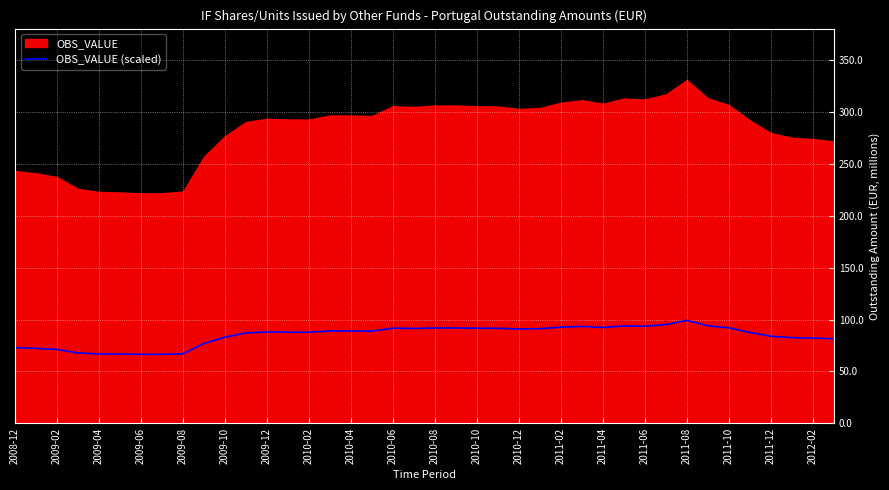

The value of OBS_VALUE (scaled) at 2011-08 is 168.2. True or false?

False